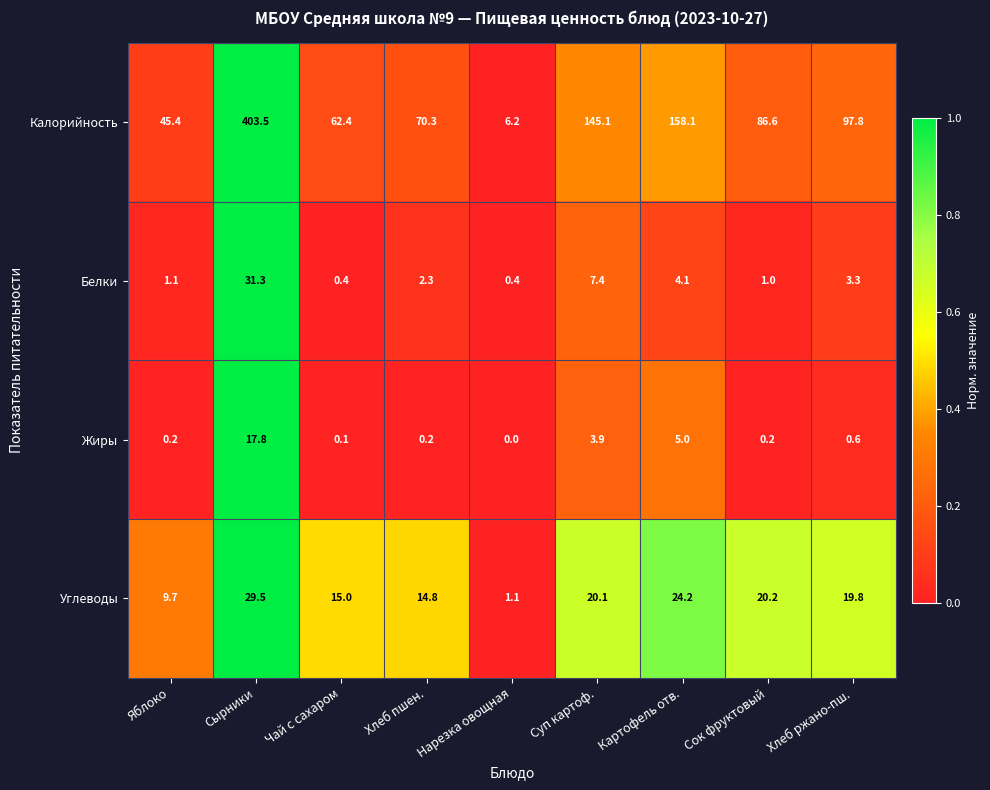

Count the number of categories in the chart.

9